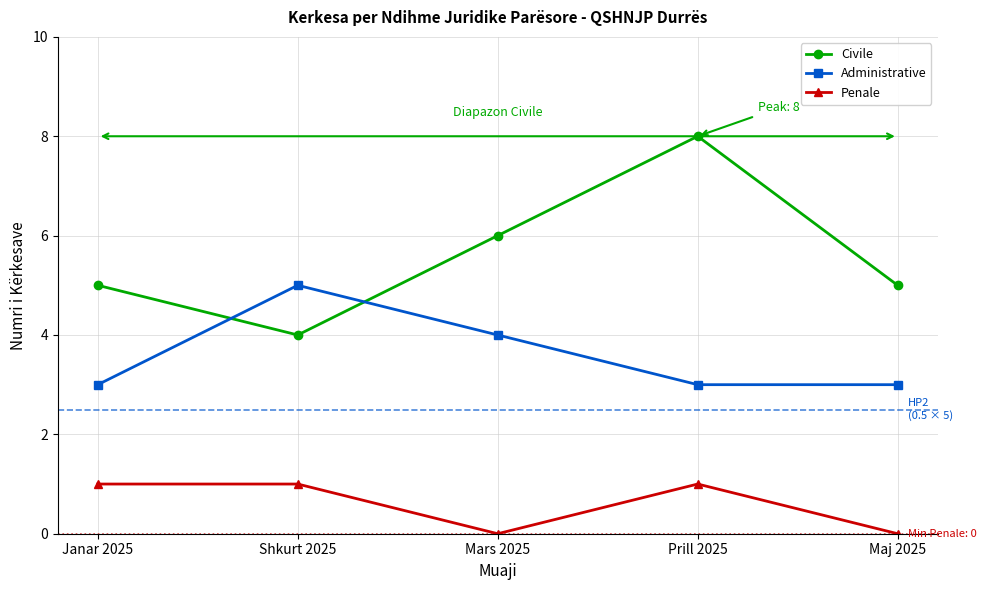

Which series has the widest spread of values?

Civile